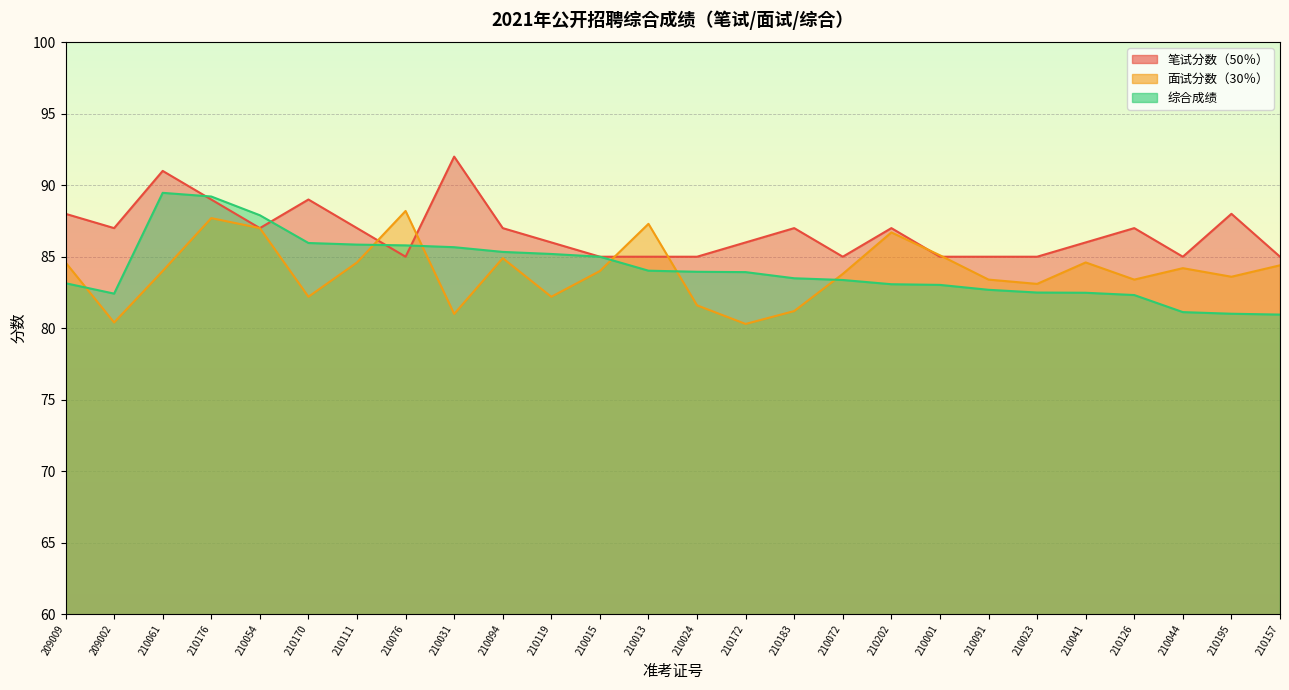

Which category has the lowest value across all series?

210172